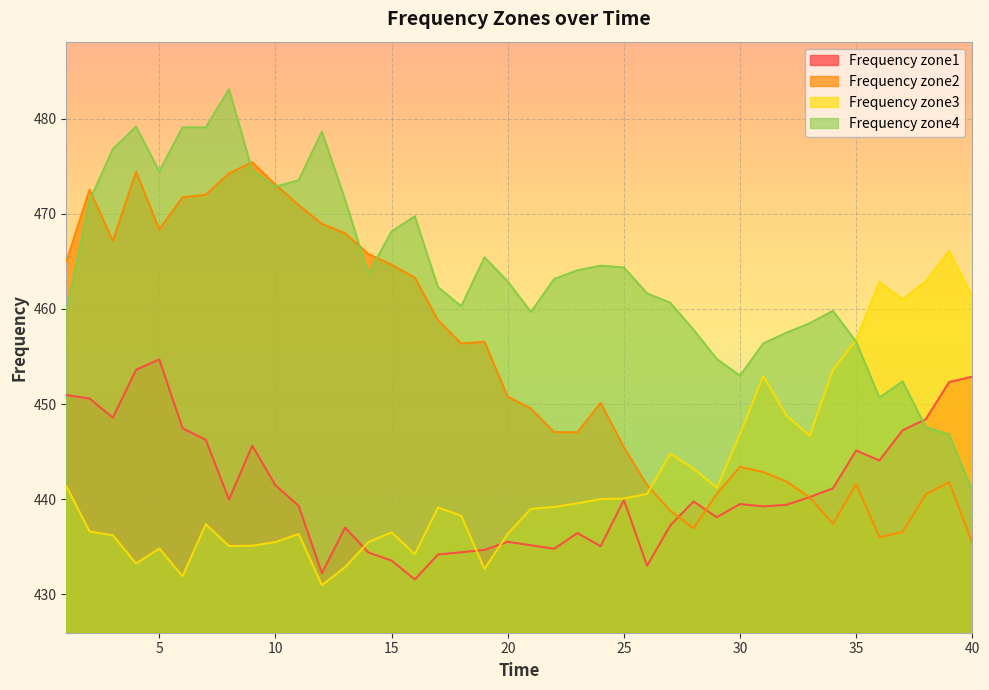

True or false: Frequency zone1 and Frequency zone4 cross at least once.

True